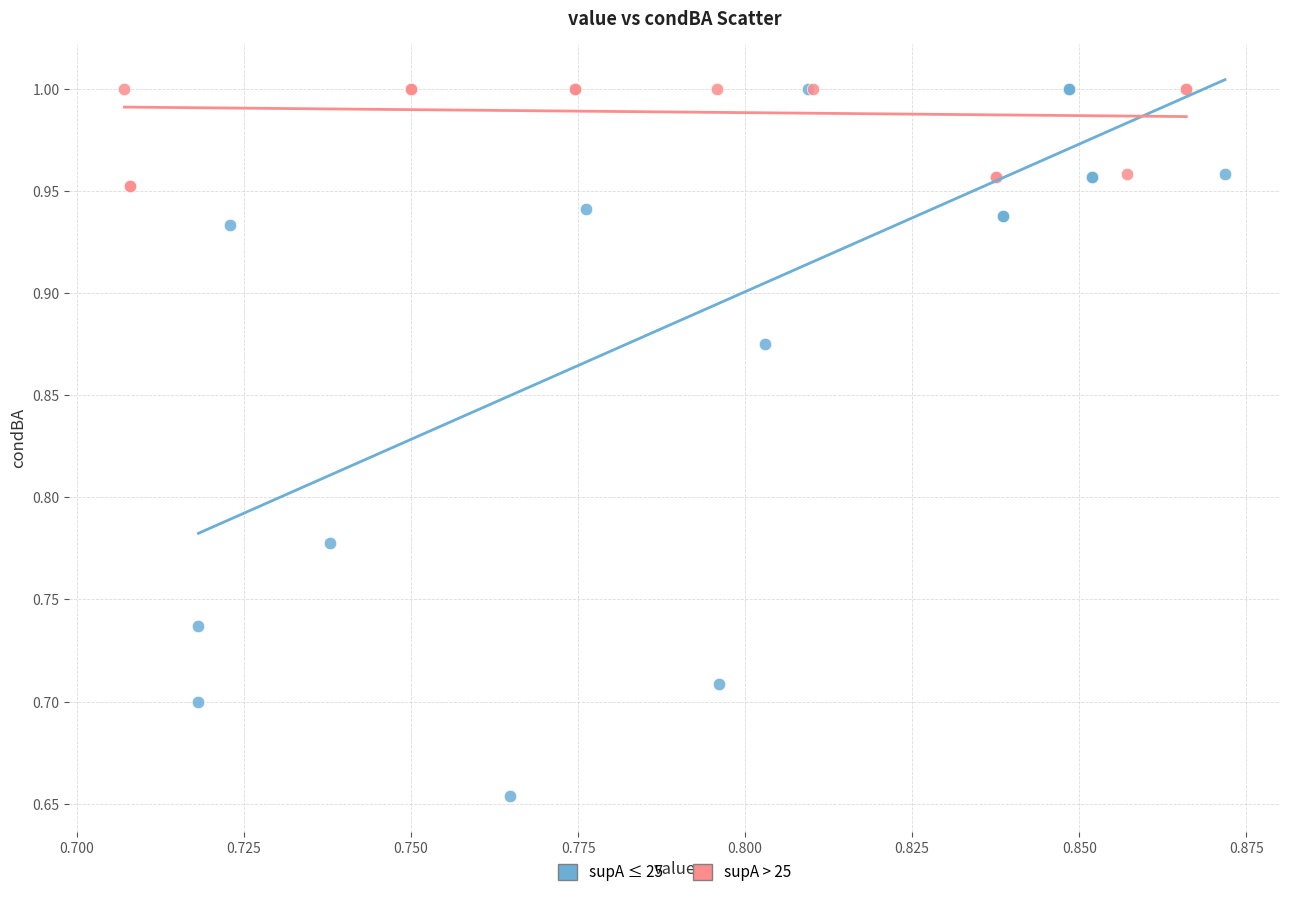

Which series has the widest spread of Y values?

supA ≤ 25